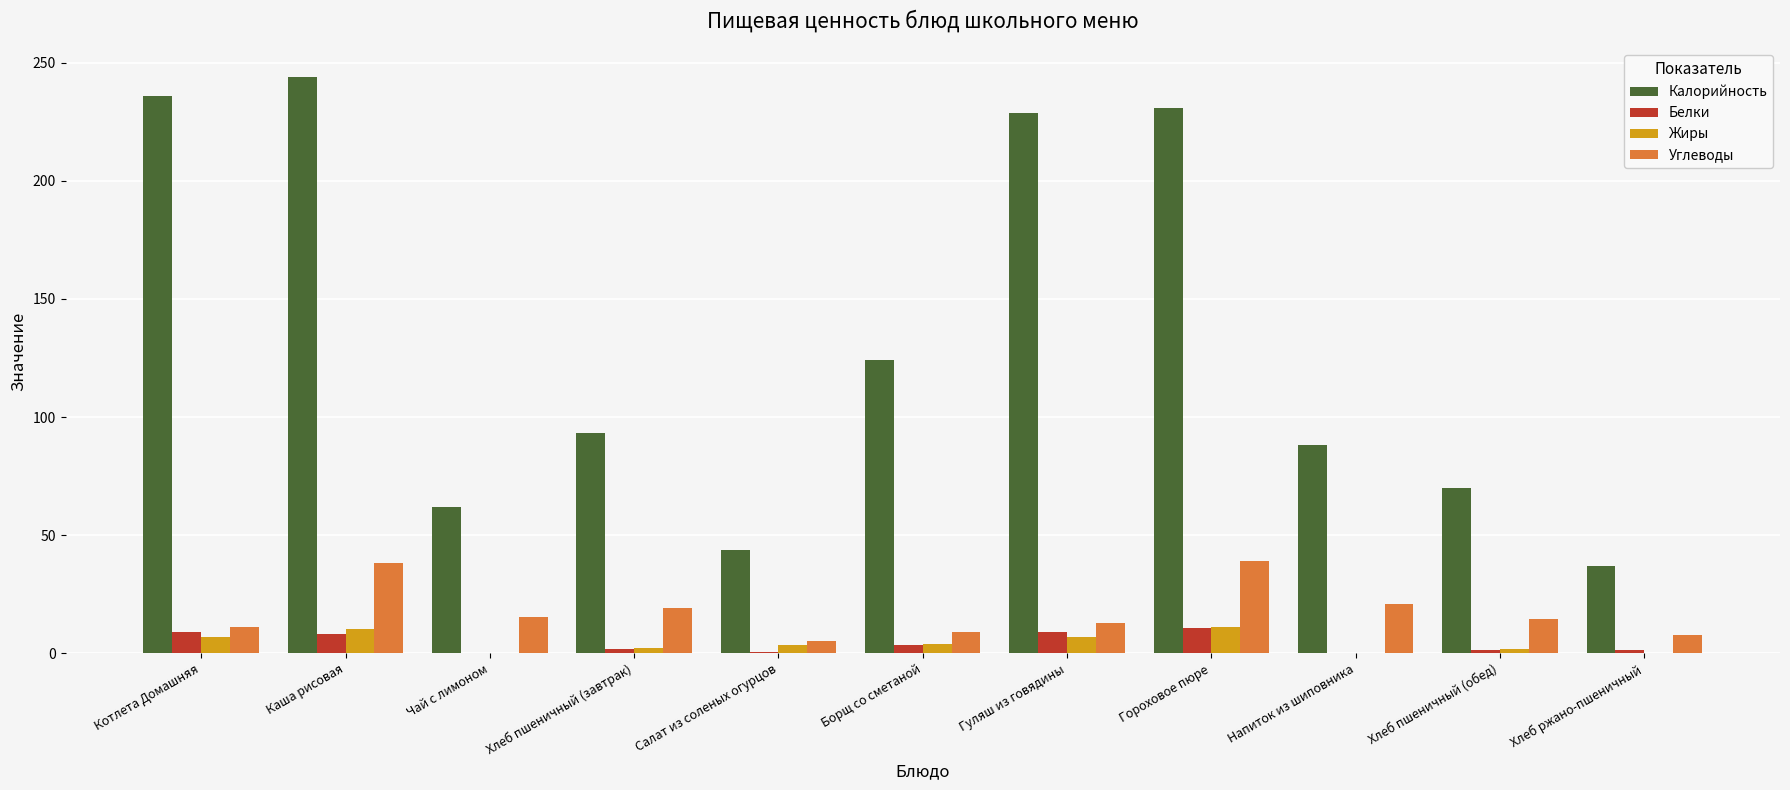

Is the value of Жиры at Каша рисовая greater than the value of Калорийность at Салат из соленых огурцов?

No